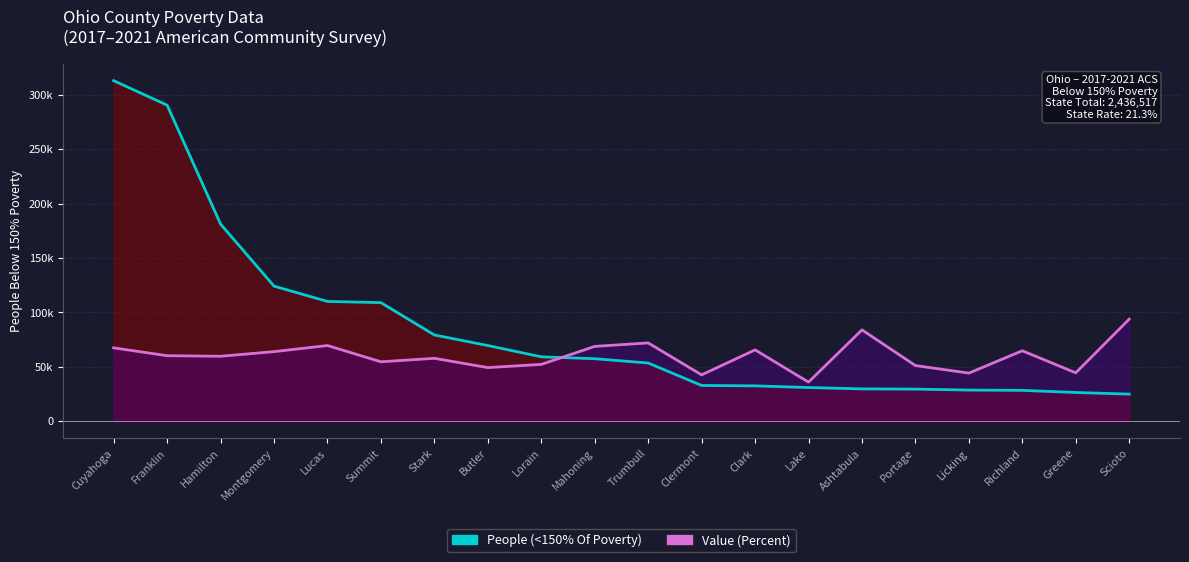

Is the value of People (<150% Of Poverty) line at Franklin greater than the value of Value (Percent) line at Licking?

Yes